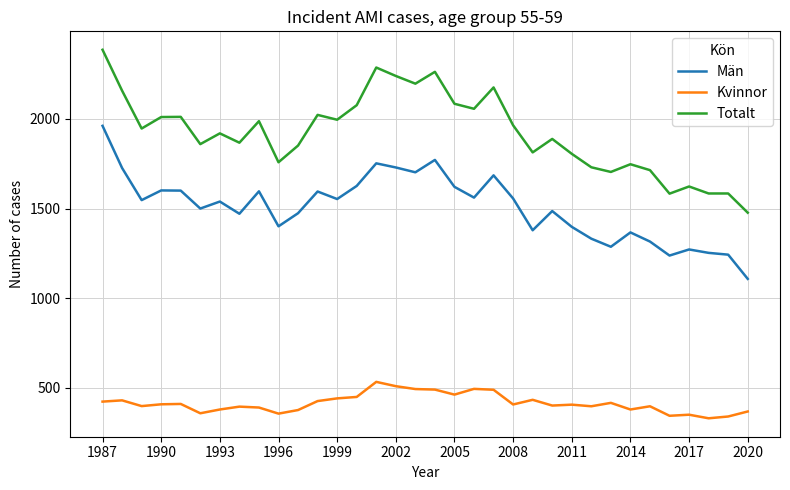

Count the number of data series in this chart.

3